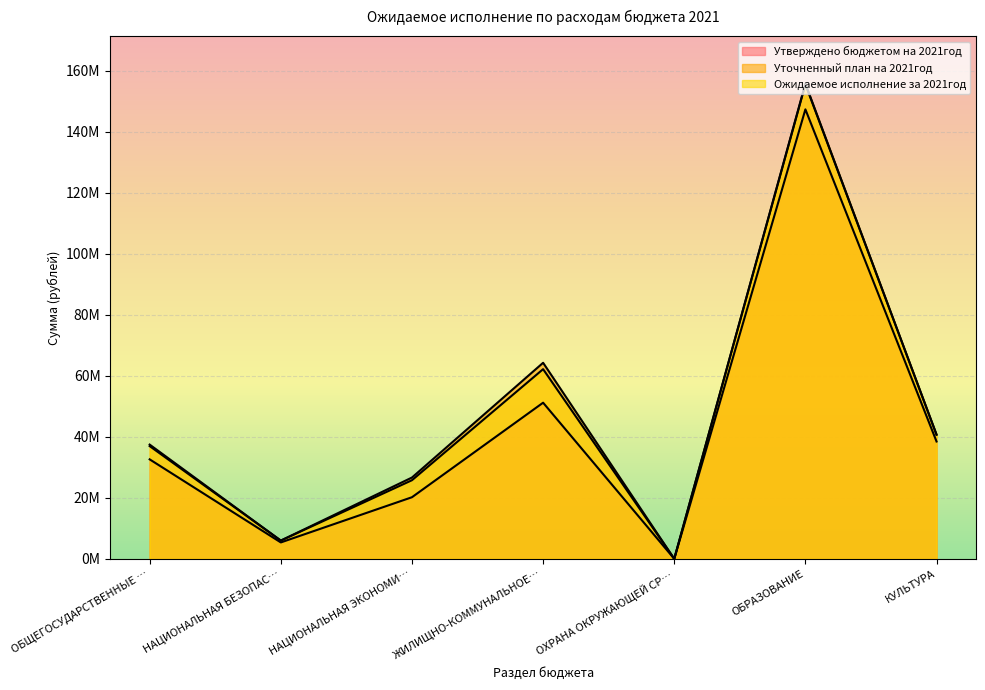

True or false: Уточненный план на 2021год has more than 2 interior local peaks.

False